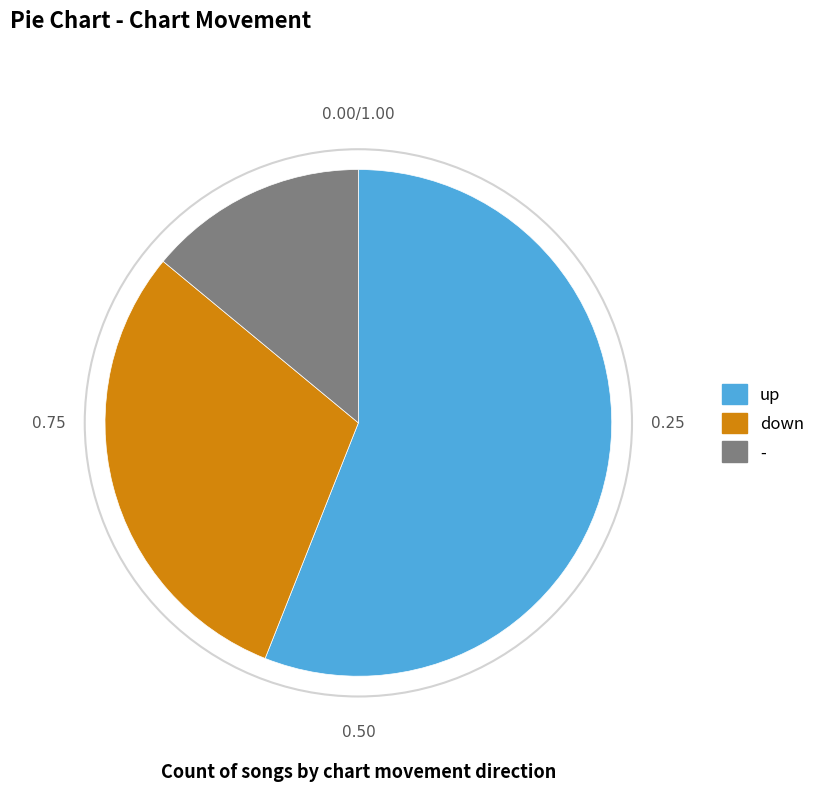

What is the ratio of the value at up to the value at -?

4.0